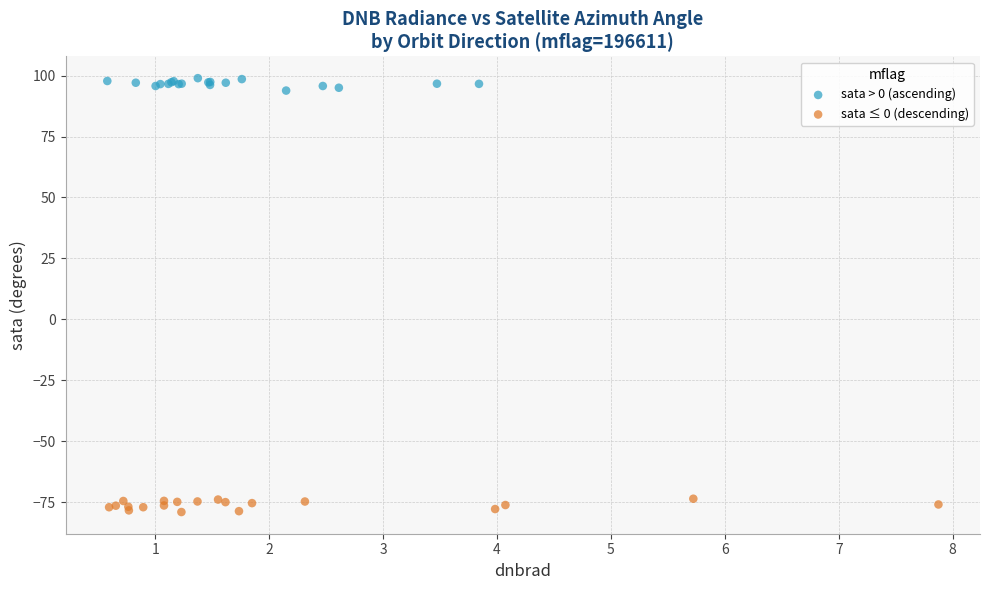

Which series reaches the maximum Y coordinate?

sata > 0 (ascending)